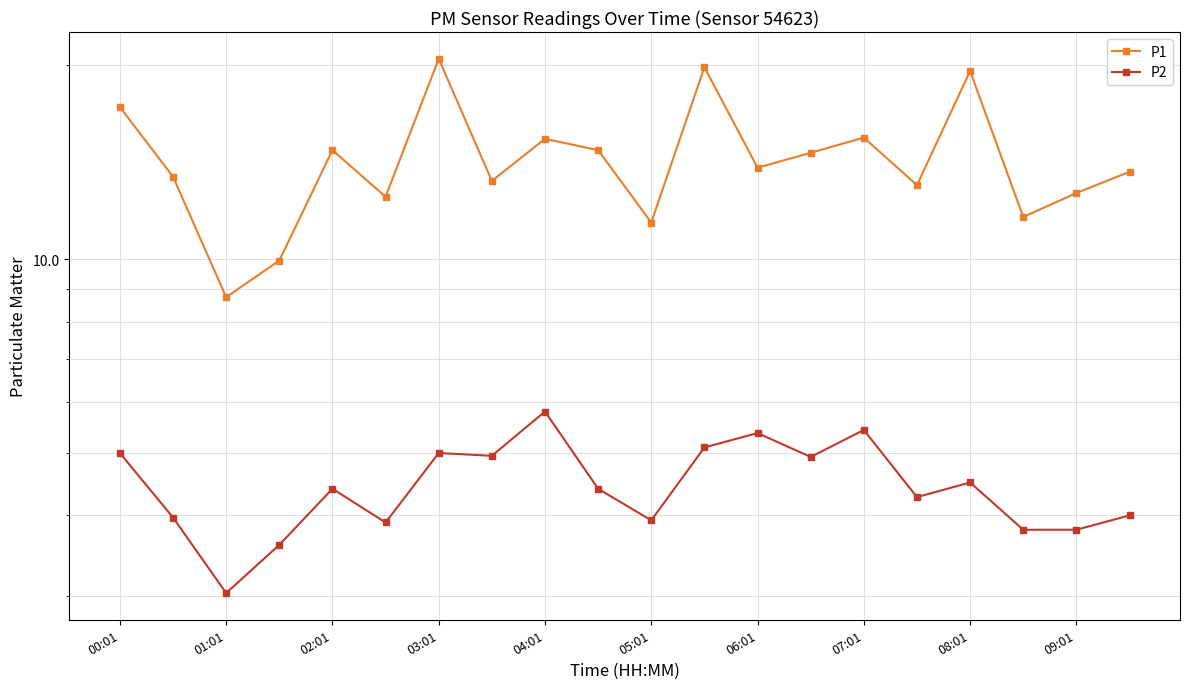

What is the difference between the highest and lowest values at 09:01?

8.9